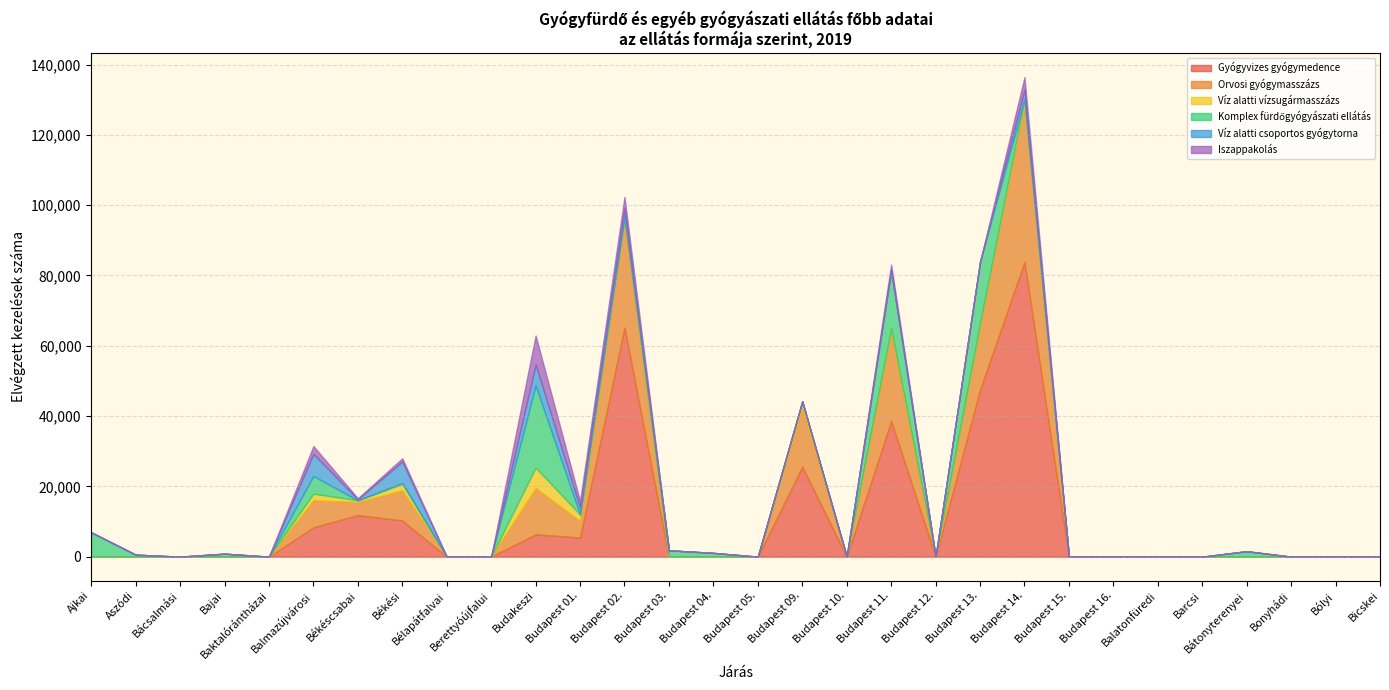

Between Balmazújvárosi and Budapest 12., which series saw the biggest shift?

Gyógyvizes gyógymedence